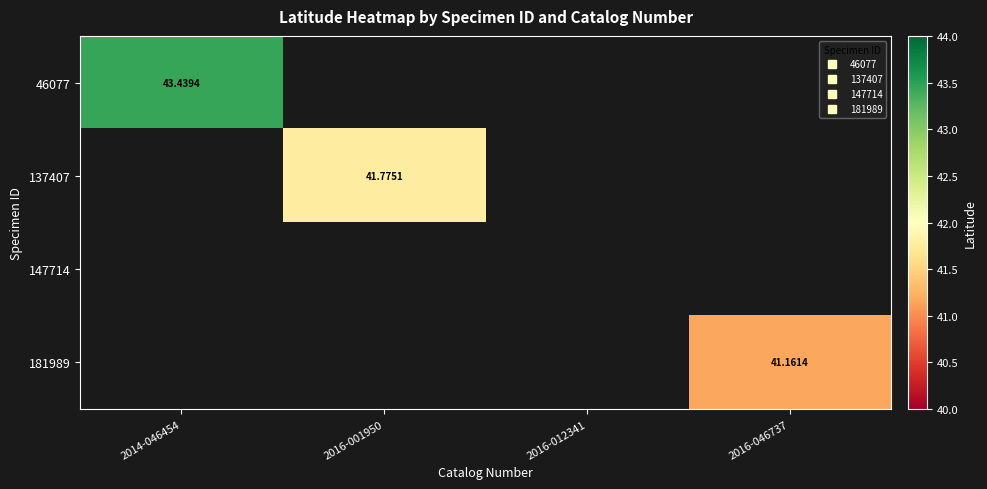

Read the 137407 value at 2016-001950.

41.8